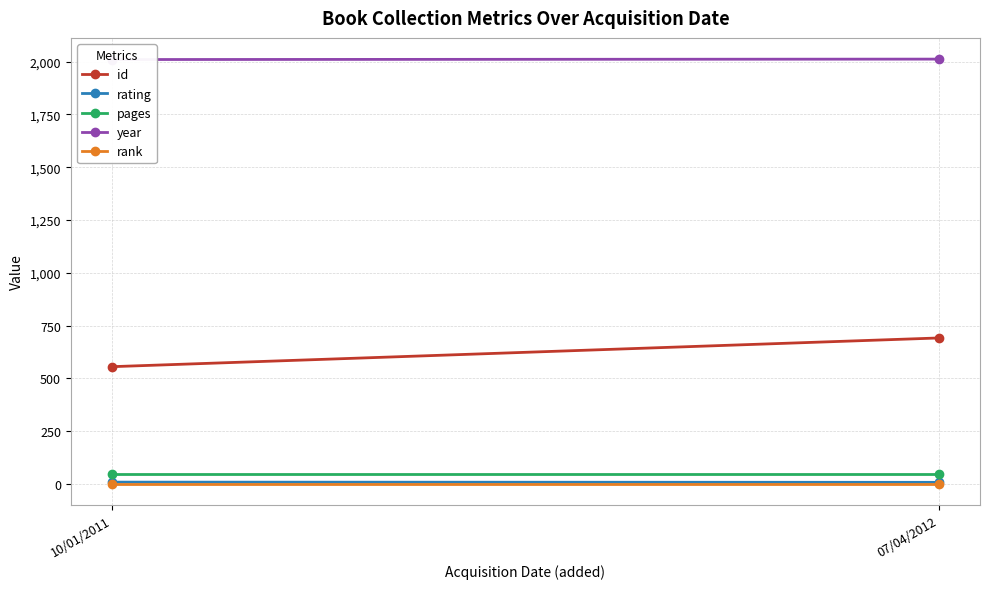

Reading left to right, list all the values displayed in this chart.

id: 555	691
rating: 8	7
pages: 48	48
year: 2010	2012
rank: 1	1